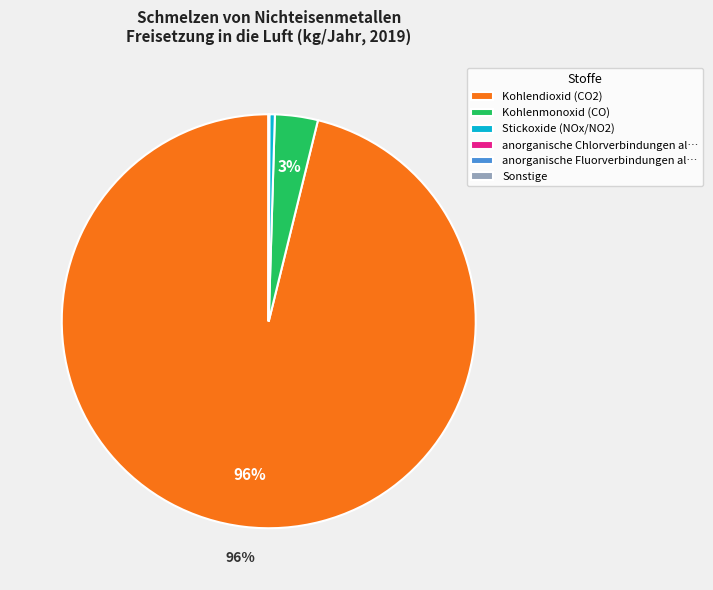

To the nearest percent, what is the average slice percentage?

17%